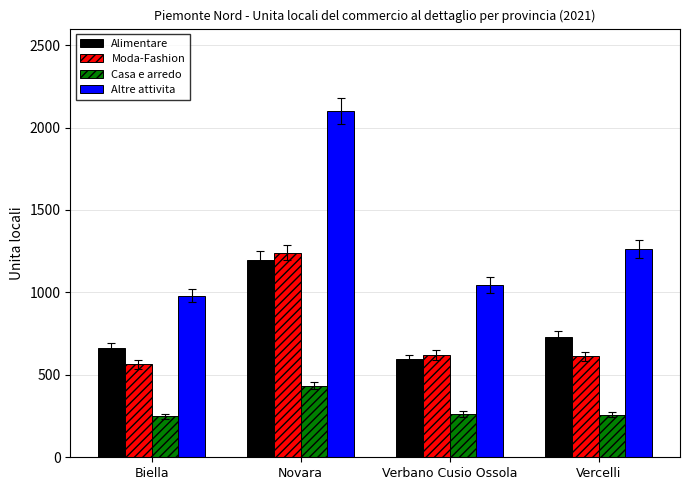

Is it true that Moda-Fashion equals 1240 at Novara?

True